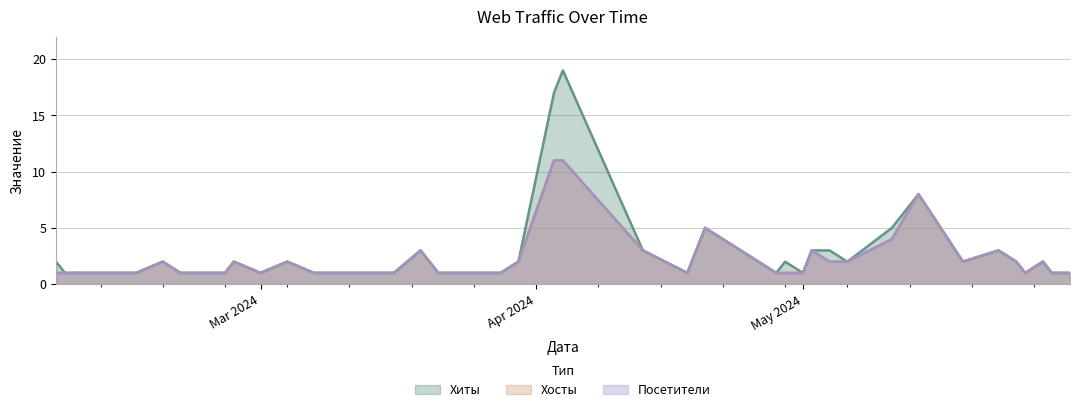

At which category is the sum across all series the highest?

2024-04-04